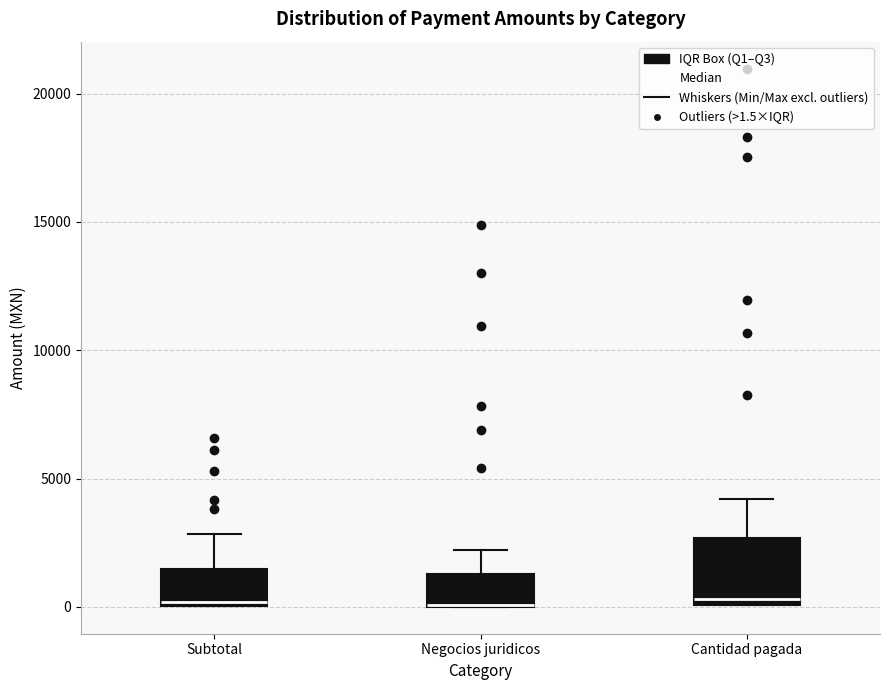

Reading left to right, transcribe this box plot: for each box, give where its median line is, the range the box spans, and where its two whiskers end, as read against the y-axis. The values are not printed on the chart, so give them approximately, as read against the axis.

Subtotal: median 0 (just above the box's lower edge), box 0 to 1500, whiskers 0 to 3000
Negocios juridicos: median 0 (drawn on the box's lower edge), box 0 to 1500, whiskers 0 to 2000
Cantidad pagada: median 500, box 0 to 2500, whiskers 0 to 4000